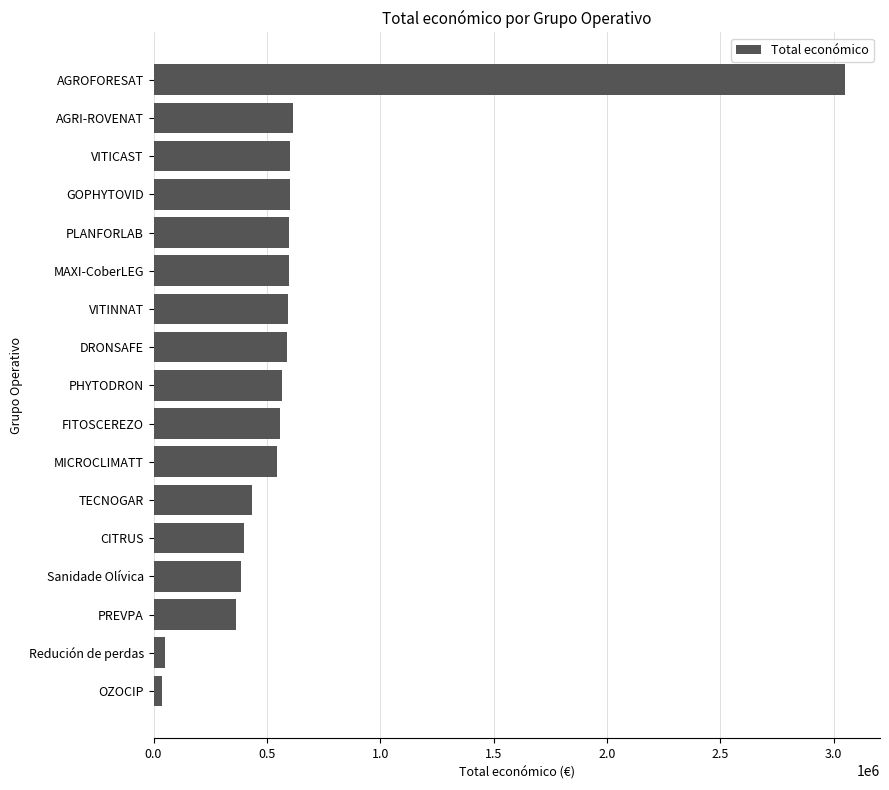

Between OZOCIP and AGRI-ROVENAT, which is larger?

AGRI-ROVENAT